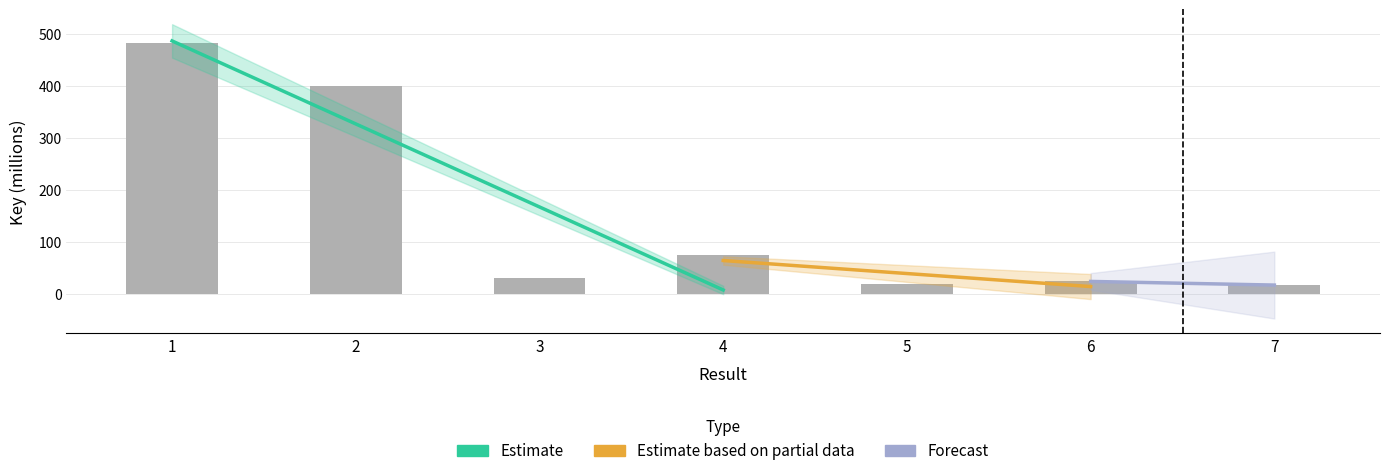

Between 6 and 1, which is larger?

1